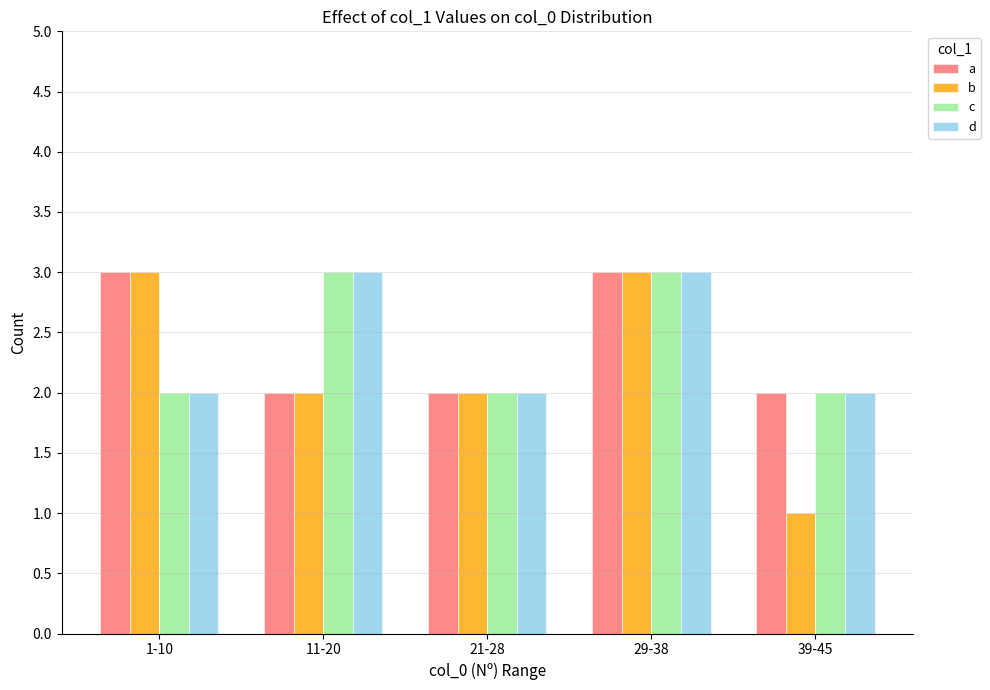

What is the total value across all series at 39-45?

7